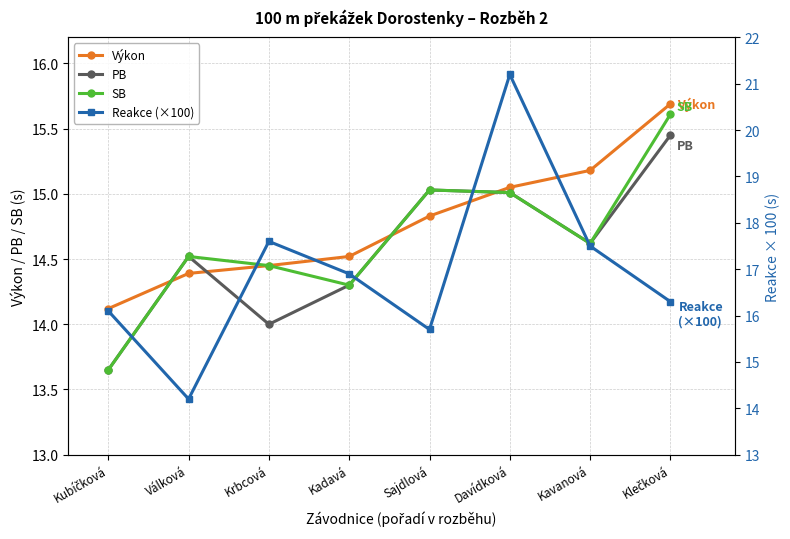

Count the number of categories in the chart.

8